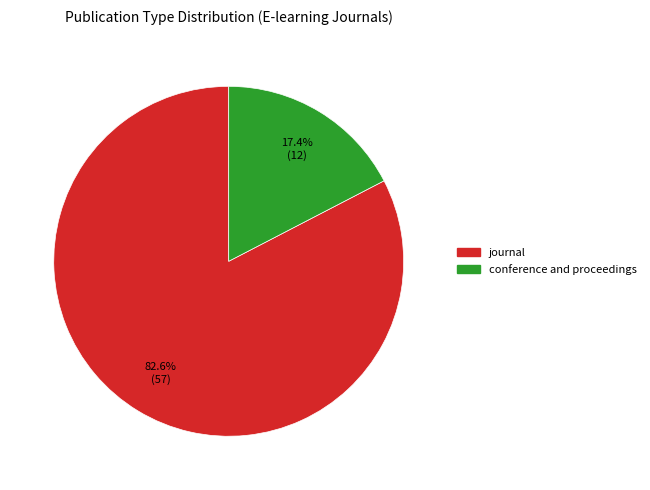

Does any single category account for the majority?

Yes